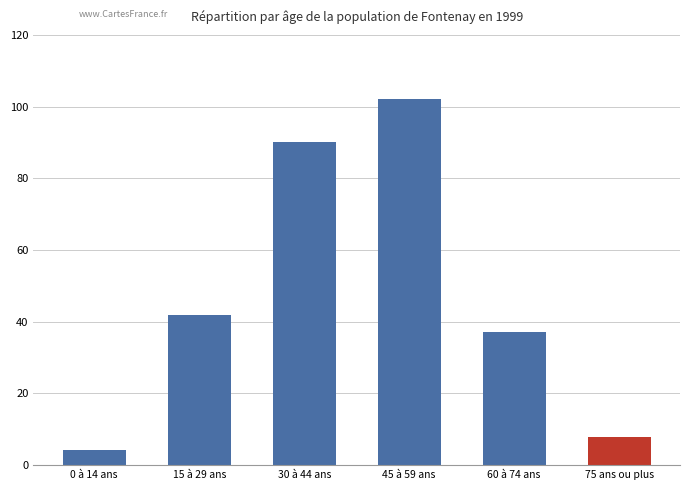

What value does the data have at 75 ans ou plus?

7.8